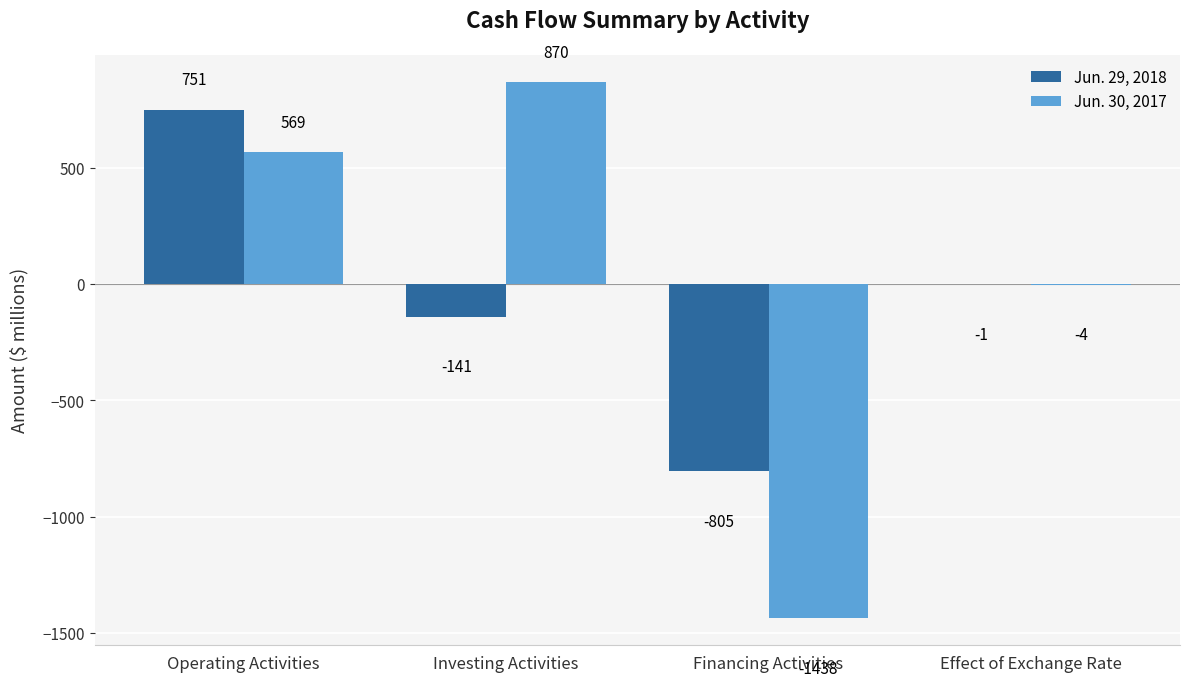

How many values in Jun. 29, 2018 are above zero?

1